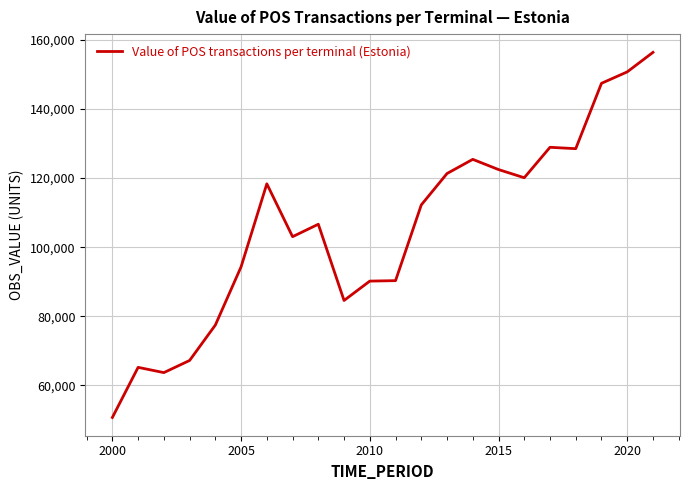

What is the difference between the maximum and minimum values?

105657.9